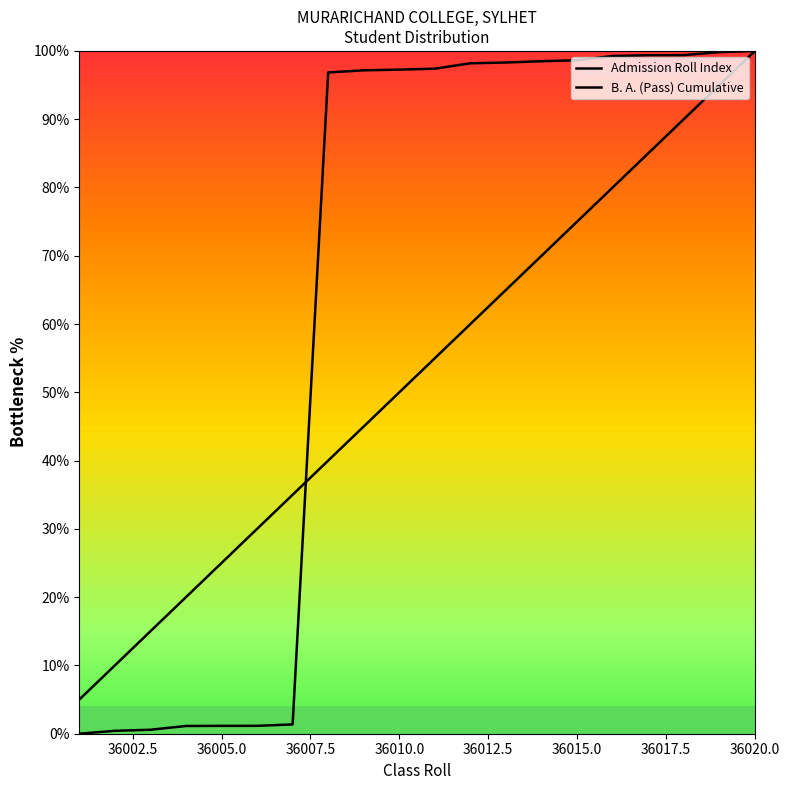

List the series in order of their peak value, highest first.

Admission Roll Index, B. A. (Pass) Cumulative